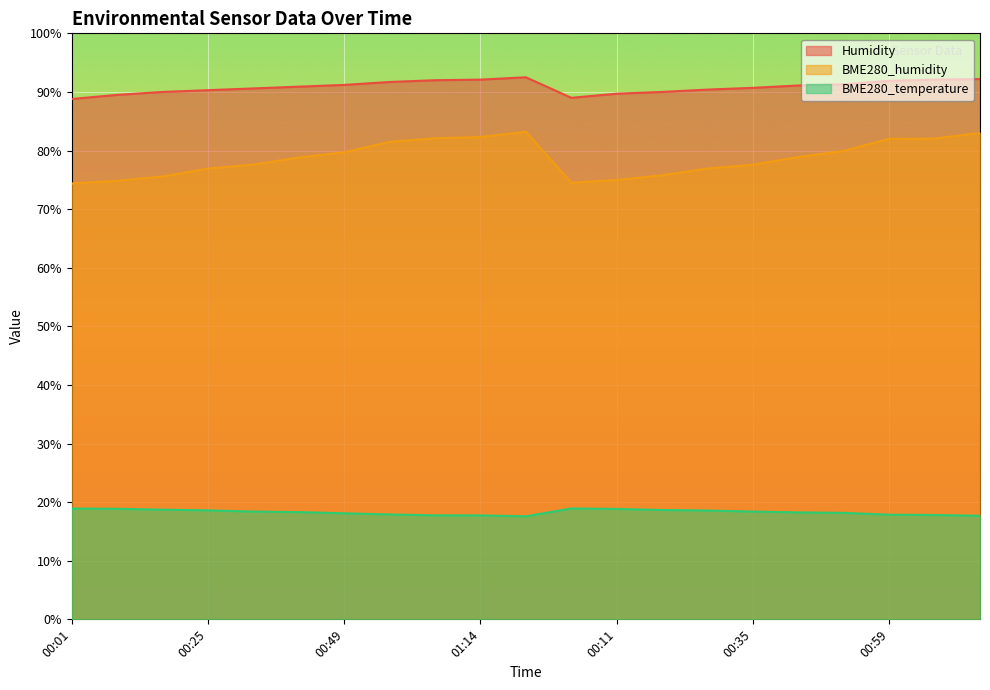

What is the label of the 15th point from the left?

00:27